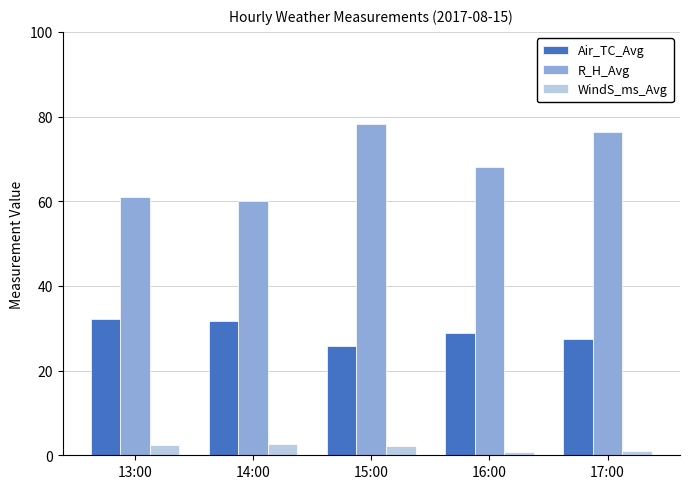

Is the value of WindS_ms_Avg at 17:00 greater than the value of Air_TC_Avg at 16:00?

No